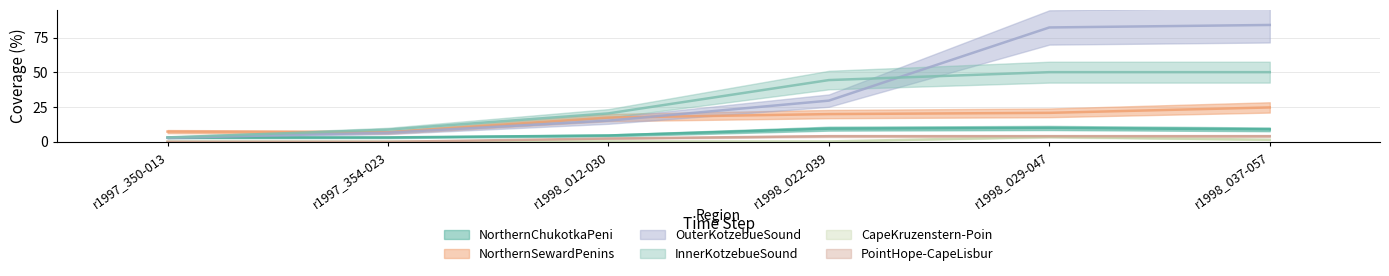

Reading left to right, what are all the values shown in this chart?

NorthernChukotkaPeni: 3.1	3.2	4.6	9.5	10.0	9.0
NorthernSewardPenins: 7.4	6.9	17.5	20.0	20.9	24.8
OuterKotzebueSound: 2.9	6.6	15.3	29.7	82.4	84.2
InnerKotzebueSound: 3.2	8.8	20.5	44.5	50.2	50.2
CapeKruzenstern-Poin: 0.2	0.2	0.3	0.3	3.6	1.5
PointHope-CapeLisbur: 0.0	0.0	2.4	4.1	4.1	4.1